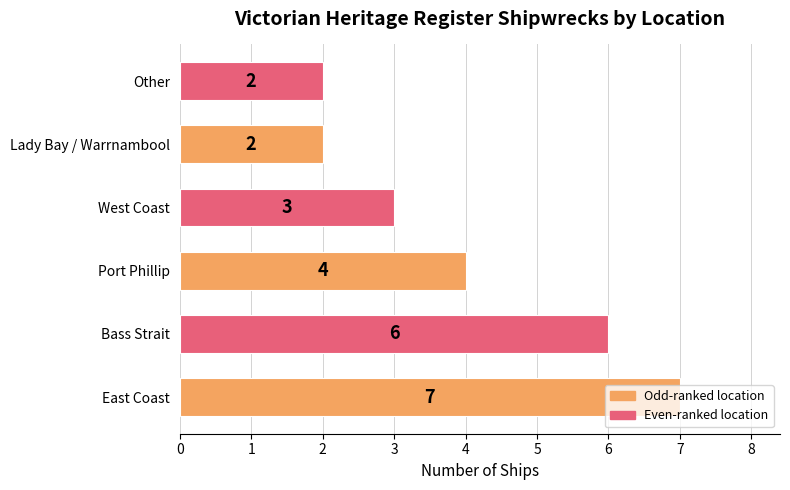

Which has a higher value, Other or East Coast?

East Coast